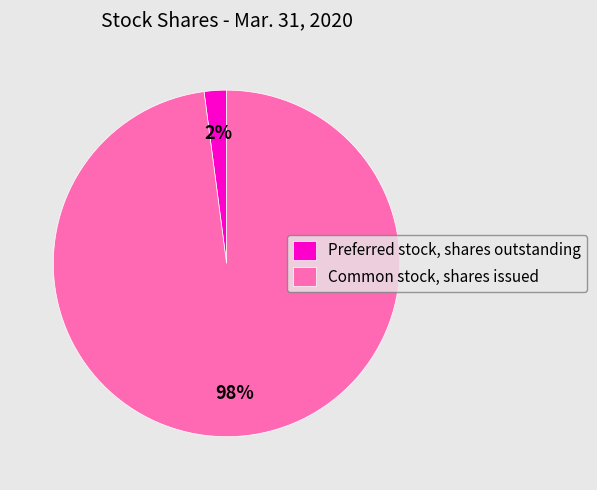

Is the sum of Preferred stock, shares outstanding and Common stock, shares issued greater than half?

Yes